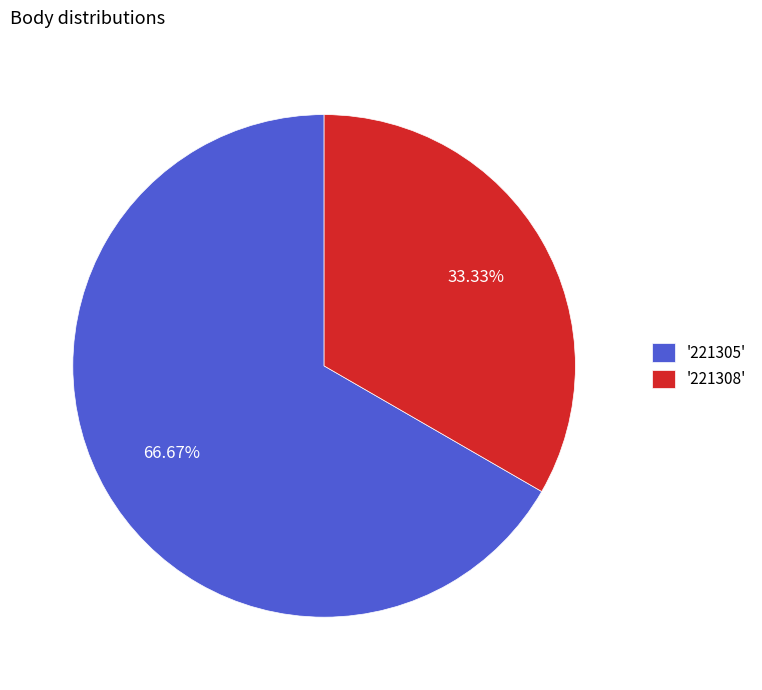

How many slices are in this pie chart?

2